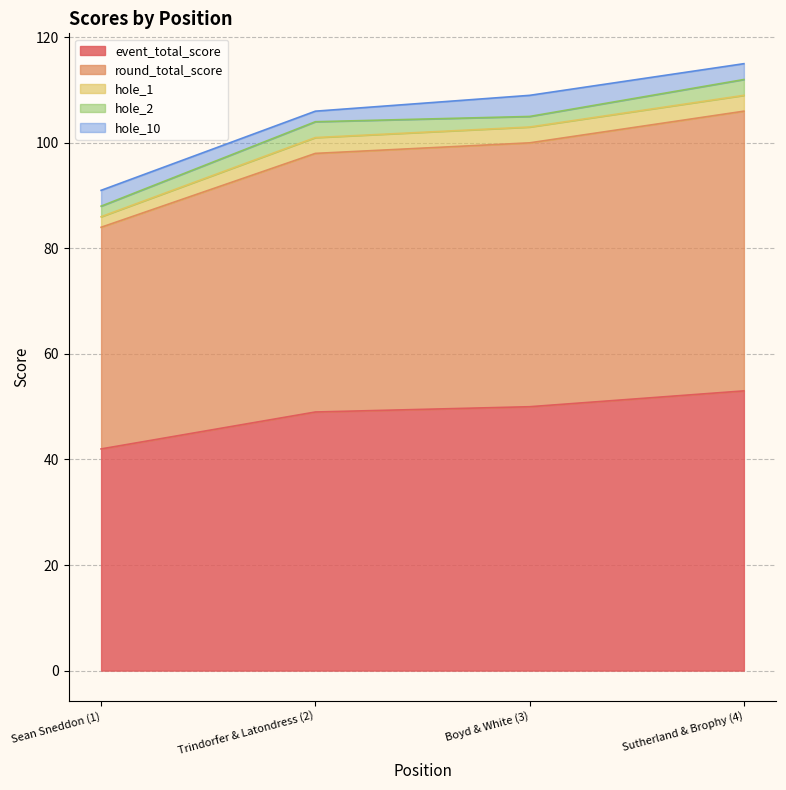

Reading right to left, extract all data points from this chart.

event_total_score: 4=53	3=50	2=49	1=42
round_total_score: 4=53	3=50	2=49	1=42
hole_1: 4=3	3=3	2=3	1=2
hole_2: 4=3	3=2	2=3	1=2
hole_10: 4=3	3=4	2=2	1=3